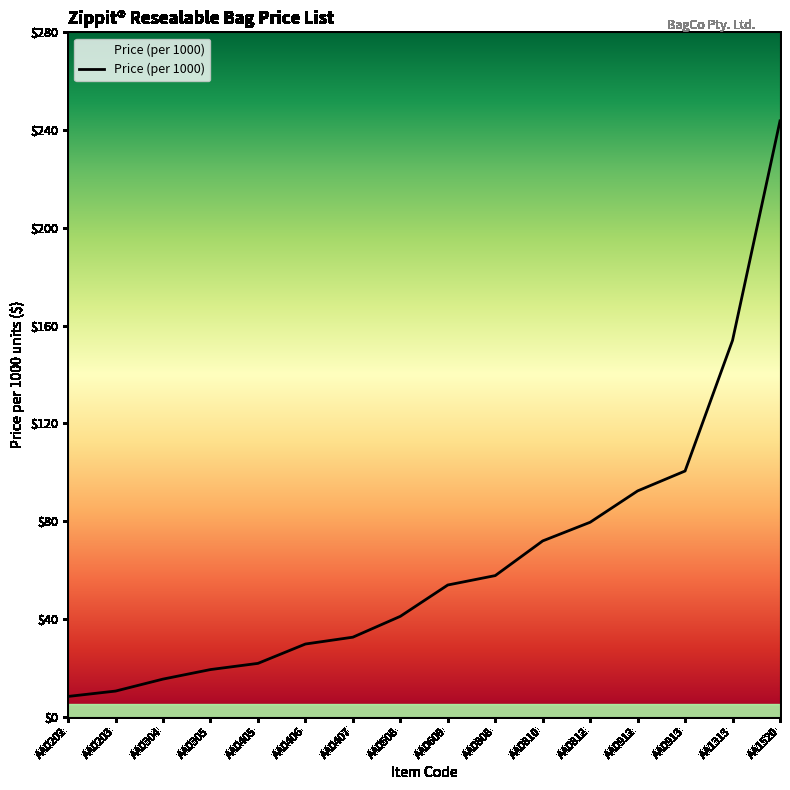

The value at AA0812 is 116.8. True or false?

False